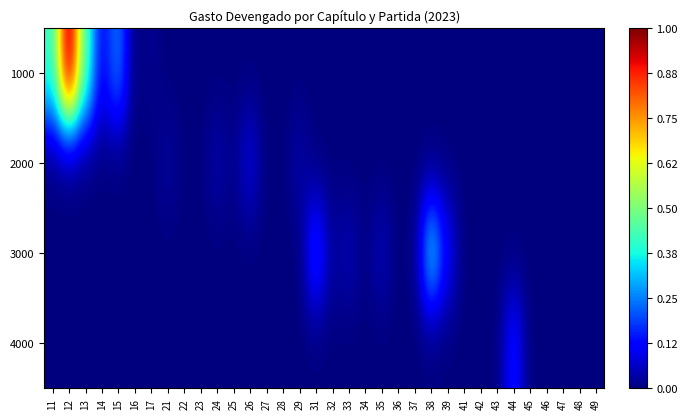

Reading right to left, extract all data points from this chart.

1000: 49=0.0	48=0.0	47=0.0	46=0.0	45=0.0	44=0.0	43=0.0	42=0.0	41=0.0	39=0.0	38=0.0	37=0.0	36=0.0	35=0.0	34=0.0	33=0.0	32=0.0	31=0.0	29=0.0	28=0.0	27=0.0	26=0.0	25=0.0	24=0.0	23=0.0	22=0.0	21=0.0	17=0.0	16=0.0	15=0.3	14=0.1	13=0.5	12=1.0	11=0.4
2000: 49=0.0	48=0.0	47=0.0	46=0.0	45=0.0	44=0.0	43=0.0	42=0.0	41=0.0	39=0.0	38=0.0	37=0.0	36=0.0	35=0.0	34=0.0	33=0.0	32=0.0	31=0.0	29=0.0	28=0.0	27=0.0	26=0.1	25=0.0	24=0.0	23=0.0	22=0.0	21=0.0	17=0.0	16=0.0	15=0.0	14=0.0	13=0.0	12=0.0	11=0.0
3000: 49=0.0	48=0.0	47=0.0	46=0.0	45=0.0	44=0.0	43=0.0	42=0.0	41=0.0	39=0.1	38=0.4	37=0.0	36=0.0	35=0.1	34=0.0	33=0.0	32=0.0	31=0.2	29=0.0	28=0.0	27=0.0	26=0.0	25=0.0	24=0.0	23=0.0	22=0.0	21=0.0	17=0.0	16=0.0	15=0.0	14=0.0	13=0.0	12=0.0	11=0.0
4000: 49=0.0	48=0.0	47=0.0	46=0.0	45=0.0	44=0.1	43=0.0	42=0.0	41=0.0	39=0.0	38=0.0	37=0.0	36=0.0	35=0.0	34=0.0	33=0.0	32=0.0	31=0.0	29=0.0	28=0.0	27=0.0	26=0.0	25=0.0	24=0.0	23=0.0	22=0.0	21=0.0	17=0.0	16=0.0	15=0.0	14=0.0	13=0.0	12=0.0	11=0.0